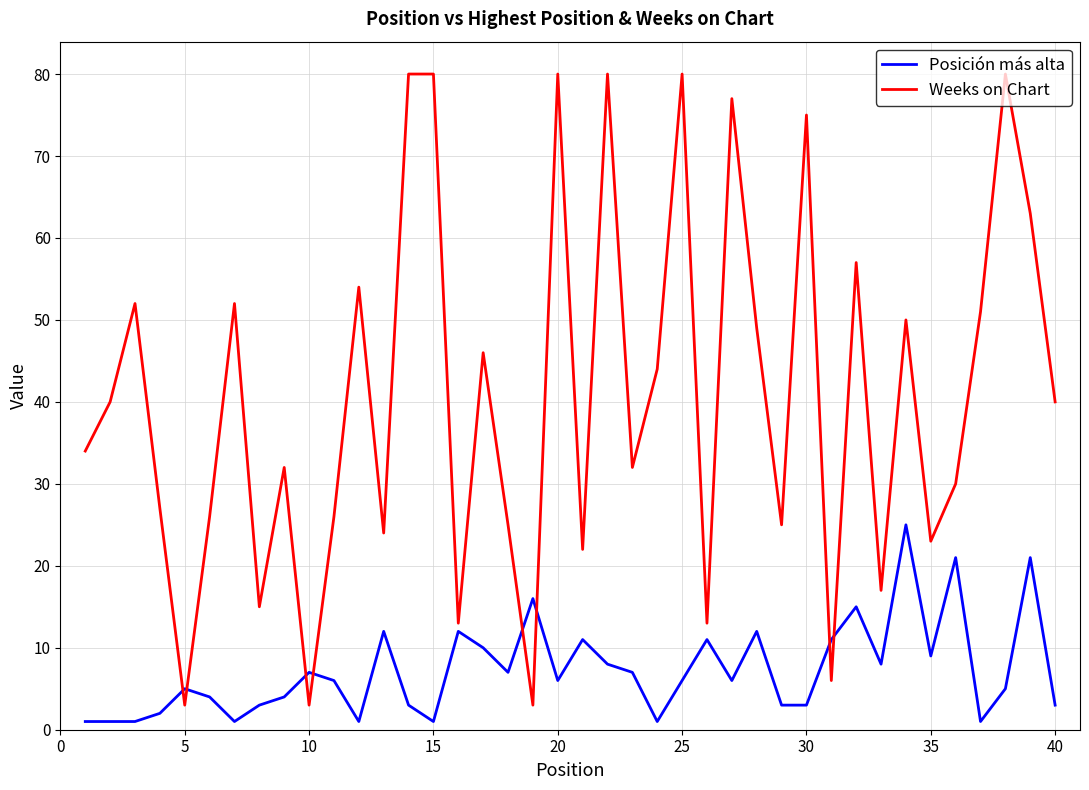

List the series in order of their peak value, highest first.

Weeks on Chart, Posición más alta